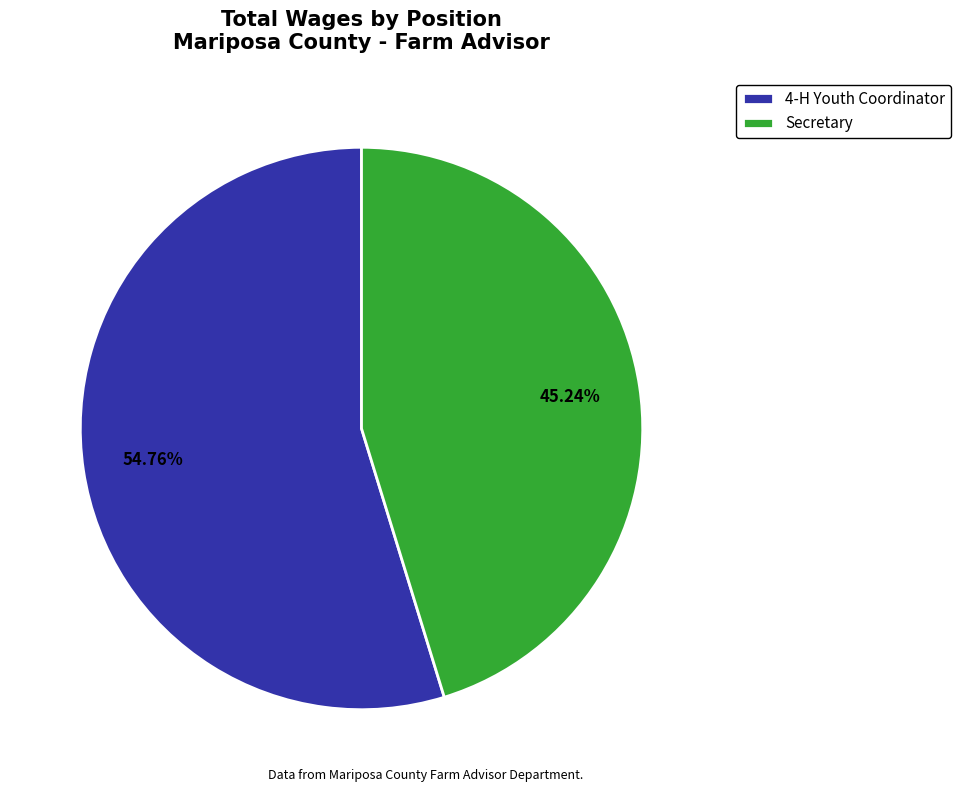

What percentage is NOT represented by Secretary?

54.8%